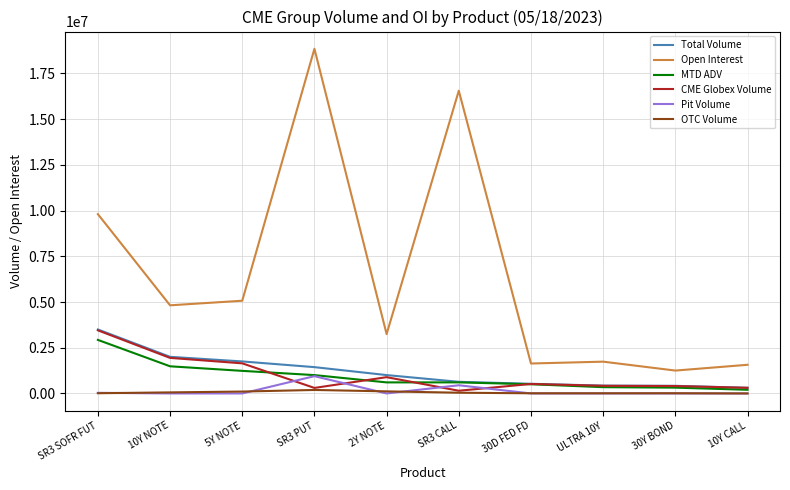

Is the value of CME Globex Volume at SR3 SOFR FUT greater than the value of Pit Volume at 2Y NOTE?

Yes